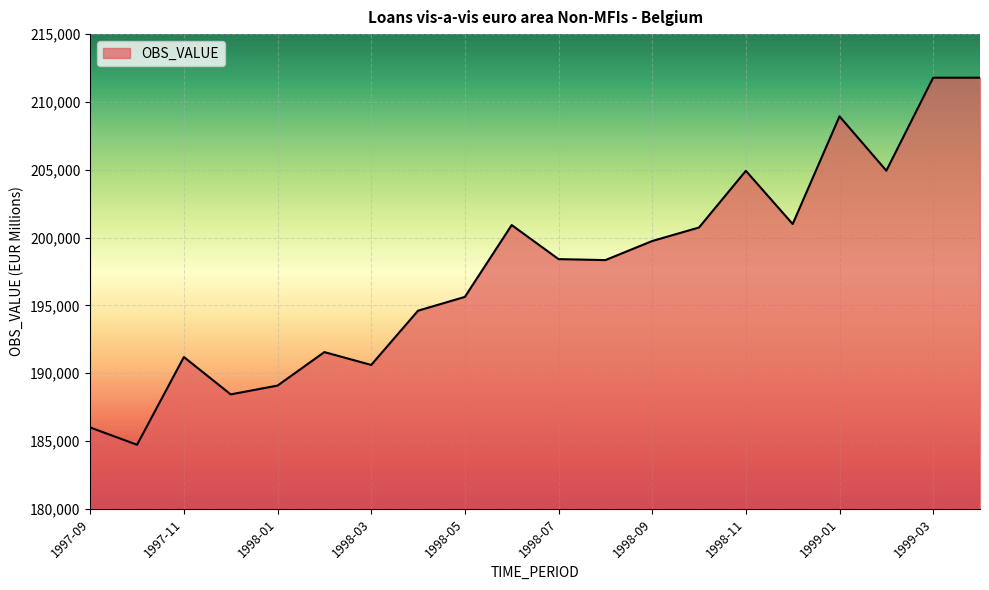

What is the minimum value shown in the chart?

184729